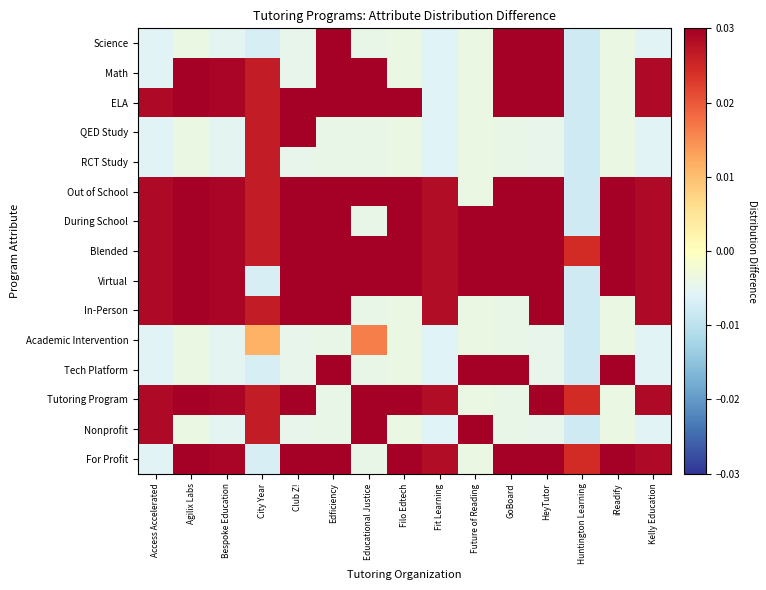

Count the number of categories in the chart.

15